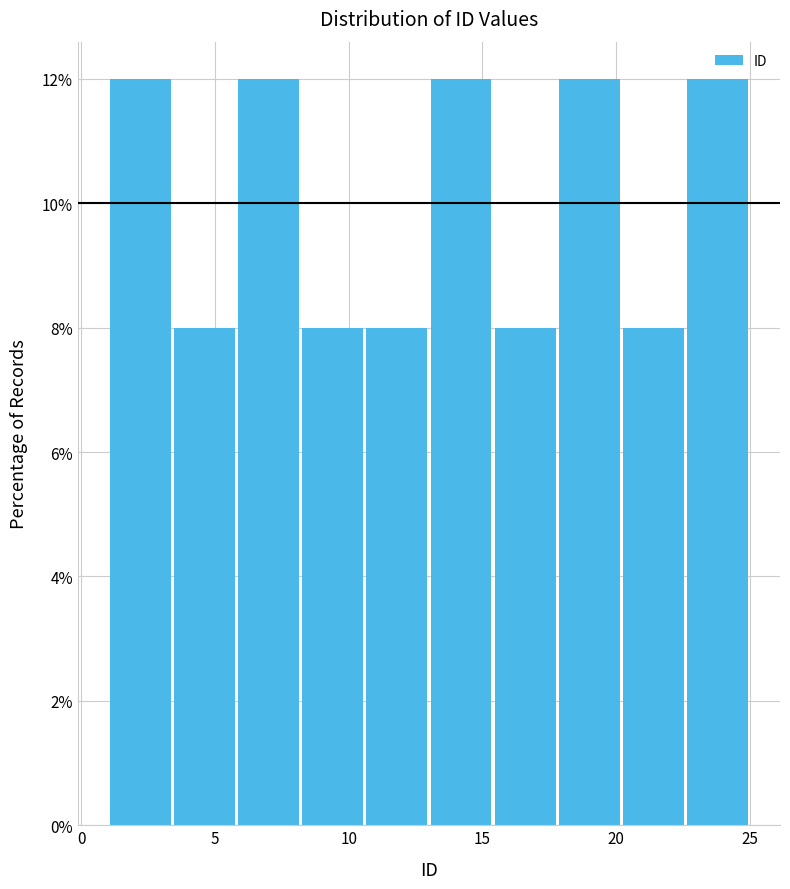

Reading left to right, list every bar in this chart as the range it spans on the x-axis followed by its height. Neither the bar edges nor the heights are printed on the chart, so give them approximately, as read against the axes.

1.0 to 3.4: 12
3.4 to 5.8: 8
5.8 to 8.2: 12
8.2 to 10.6: 8
10.6 to 13.0: 8
13.0 to 15.4: 12
15.4 to 17.8: 8
17.8 to 20.2: 12
20.2 to 22.6: 8
22.6 to 25.0: 12